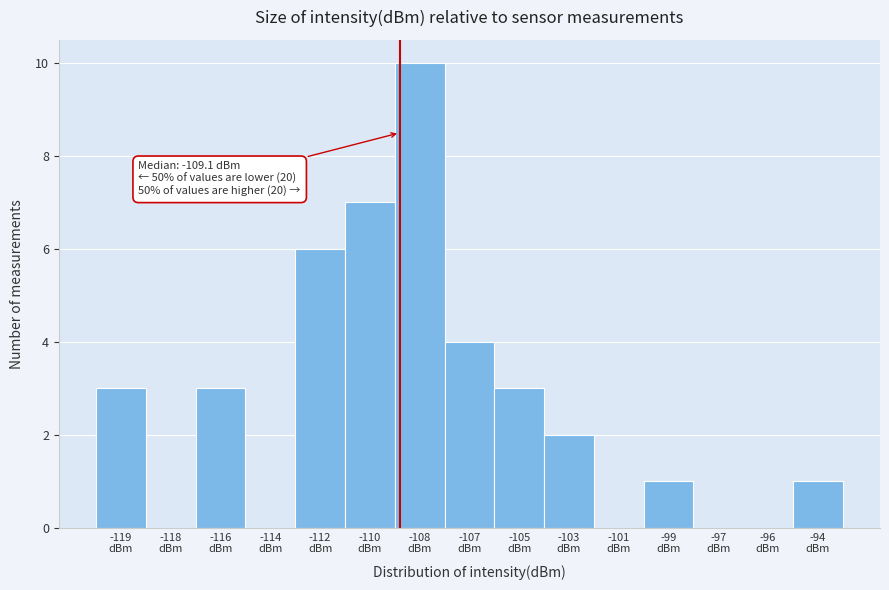

What is the greatest value displayed?

10